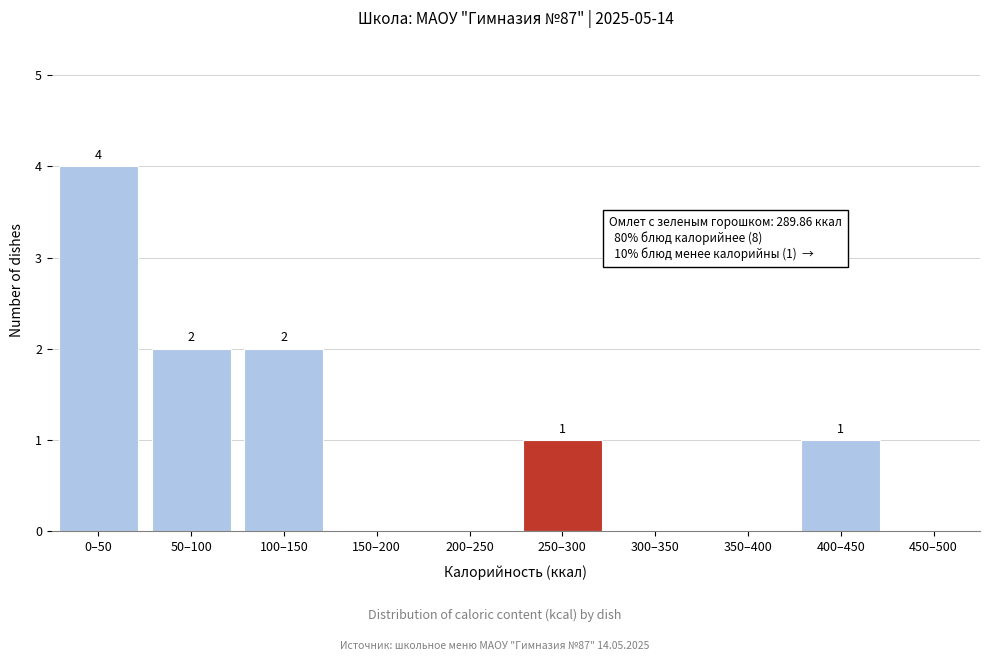

Reading left to right, extract all data points from this chart.

0–50=4	50–100=2	100–150=2	150–200=0	200–250=0	250–300=1	300–350=0	350–400=0	400–450=1	450–500=0